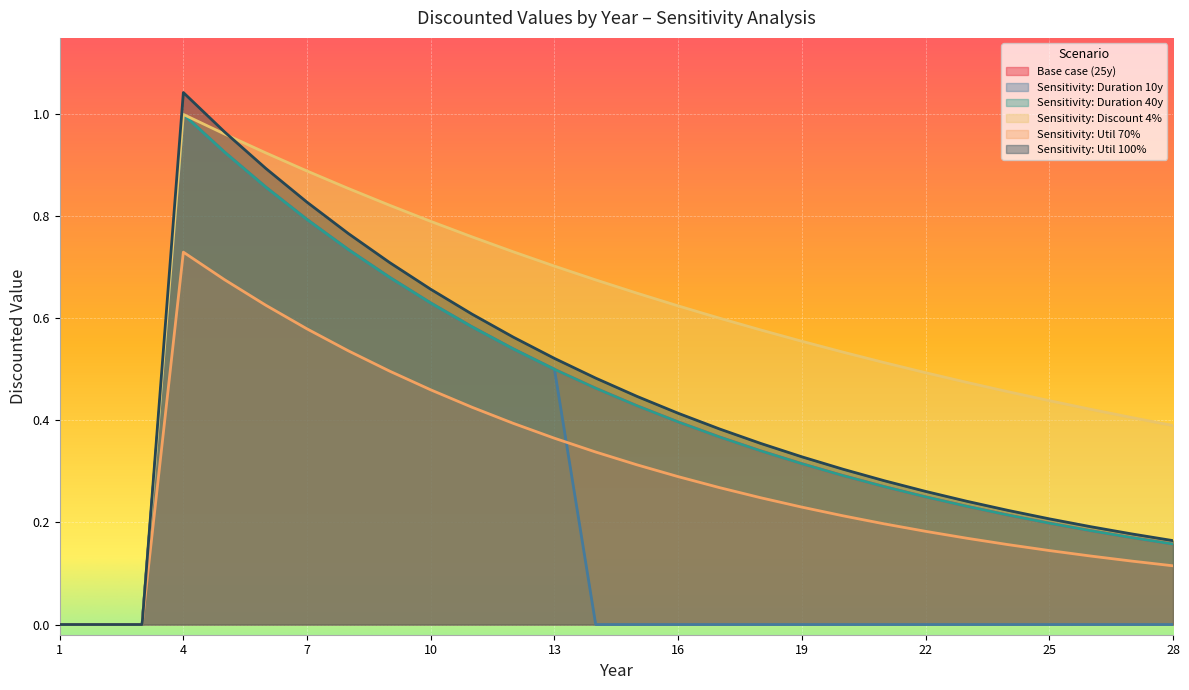

Reading left to right, transcribe all the data shown in this chart.

Base case (25y): 1=0.0	2=0.0	3=0.0	4=1.0	5=0.9	6=0.9	7=0.8	8=0.7	9=0.7	10=0.6	11=0.6	12=0.5	13=0.5	14=0.5	15=0.4	16=0.4	17=0.4	18=0.3	19=0.3	20=0.3	21=0.3	22=0.3	23=0.2	24=0.2	25=0.2	26=0.2	27=0.2	28=0.2
Sensitivity: Duration 10y: 1=0.0	2=0.0	3=0.0	4=1.0	5=0.9	6=0.9	7=0.8	8=0.7	9=0.7	10=0.6	11=0.6	12=0.5	13=0.5	14=0.0	15=0.0	16=0.0	17=0.0	18=0.0	19=0.0	20=0.0	21=0.0	22=0.0	23=0.0	24=0.0	25=0.0	26=0.0	27=0.0	28=0.0
Sensitivity: Duration 40y: 1=0.0	2=0.0	3=0.0	4=1.0	5=0.9	6=0.9	7=0.8	8=0.7	9=0.7	10=0.6	11=0.6	12=0.5	13=0.5	14=0.5	15=0.4	16=0.4	17=0.4	18=0.3	19=0.3	20=0.3	21=0.3	22=0.3	23=0.2	24=0.2	25=0.2	26=0.2	27=0.2	28=0.2
Sensitivity: Discount 4%: 1=0.0	2=0.0	3=0.0	4=1.0	5=1.0	6=0.9	7=0.9	8=0.9	9=0.8	10=0.8	11=0.8	12=0.7	13=0.7	14=0.7	15=0.6	16=0.6	17=0.6	18=0.6	19=0.6	20=0.5	21=0.5	22=0.5	23=0.5	24=0.5	25=0.4	26=0.4	27=0.4	28=0.4
Sensitivity: Util 70%: 1=0.0	2=0.0	3=0.0	4=0.7	5=0.7	6=0.6	7=0.6	8=0.5	9=0.5	10=0.5	11=0.4	12=0.4	13=0.4	14=0.3	15=0.3	16=0.3	17=0.3	18=0.2	19=0.2	20=0.2	21=0.2	22=0.2	23=0.2	24=0.2	25=0.1	26=0.1	27=0.1	28=0.1
Sensitivity: Util 100%: 1=0.0	2=0.0	3=0.0	4=1.0	5=1.0	6=0.9	7=0.8	8=0.8	9=0.7	10=0.7	11=0.6	12=0.6	13=0.5	14=0.5	15=0.4	16=0.4	17=0.4	18=0.4	19=0.3	20=0.3	21=0.3	22=0.3	23=0.2	24=0.2	25=0.2	26=0.2	27=0.2	28=0.2